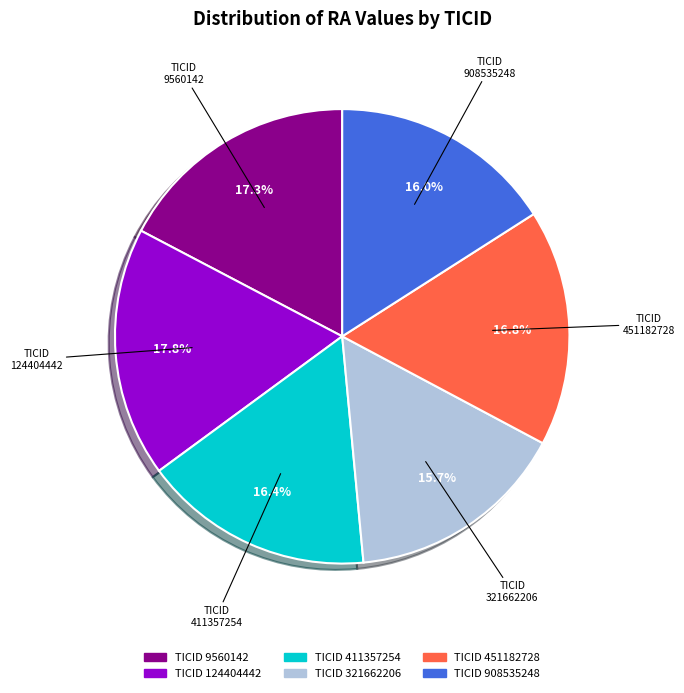

The 908535248 slice represents 16% of the pie. True or false?

True